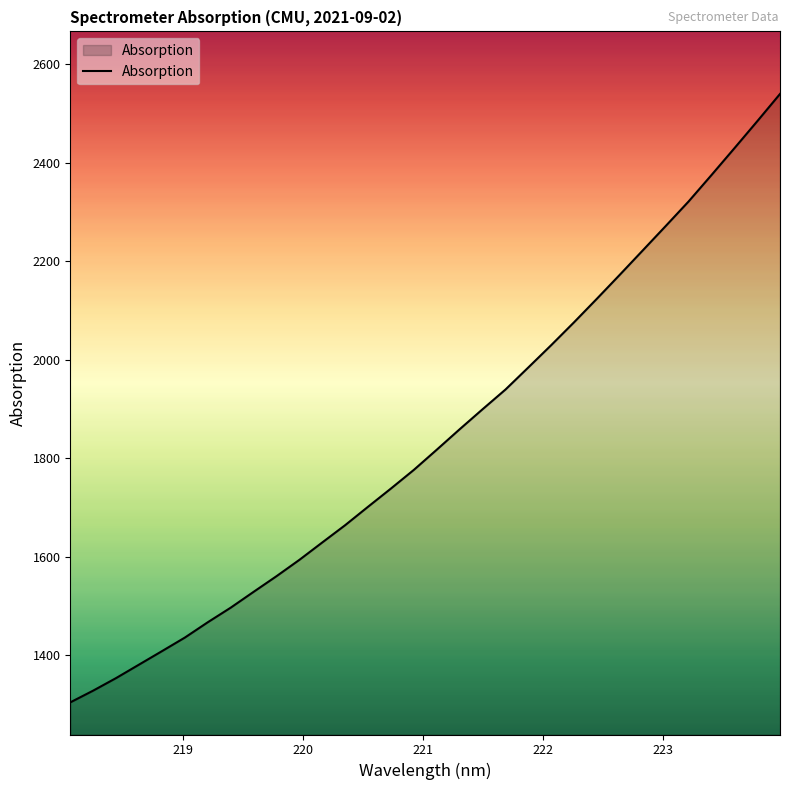

What is the difference between the maximum and minimum values?

1235.2